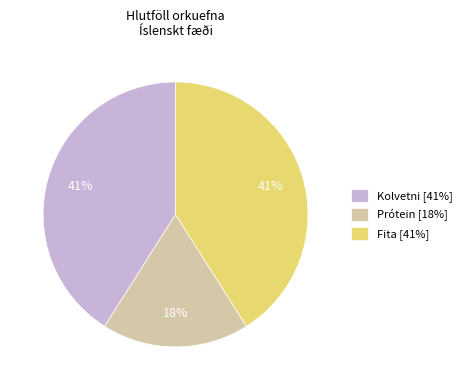

Count the number of slices in the pie.

3